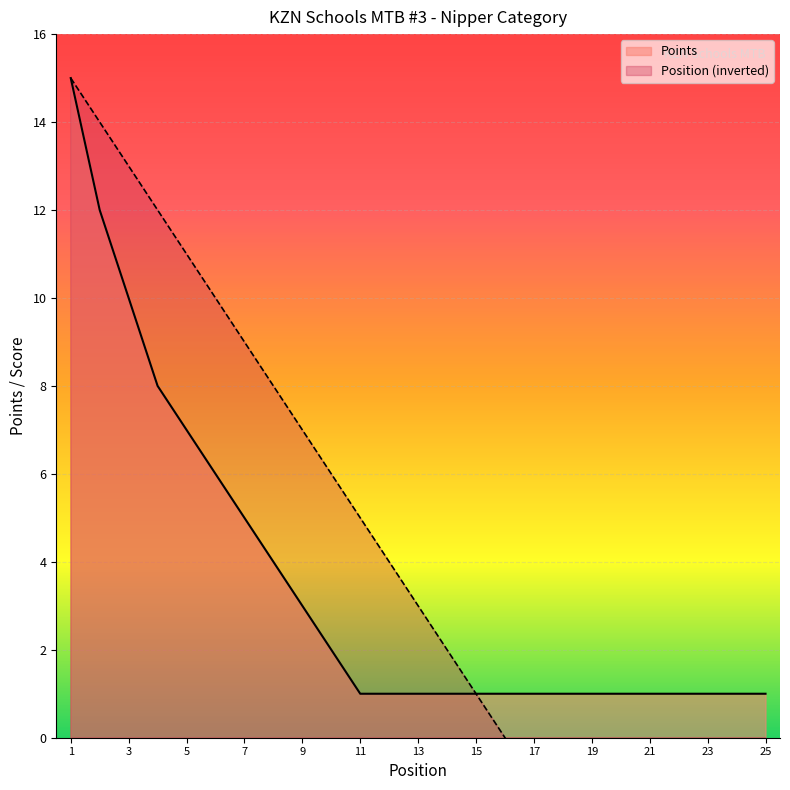

The Points series shows 15 at 1. True or false?

True